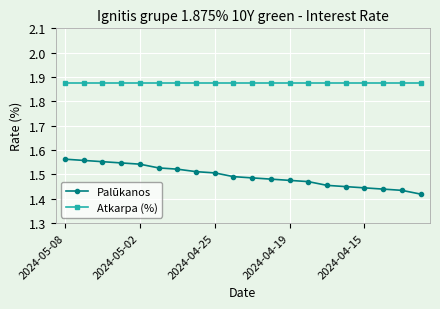

At how many categories does at least one series exceed 1?

20